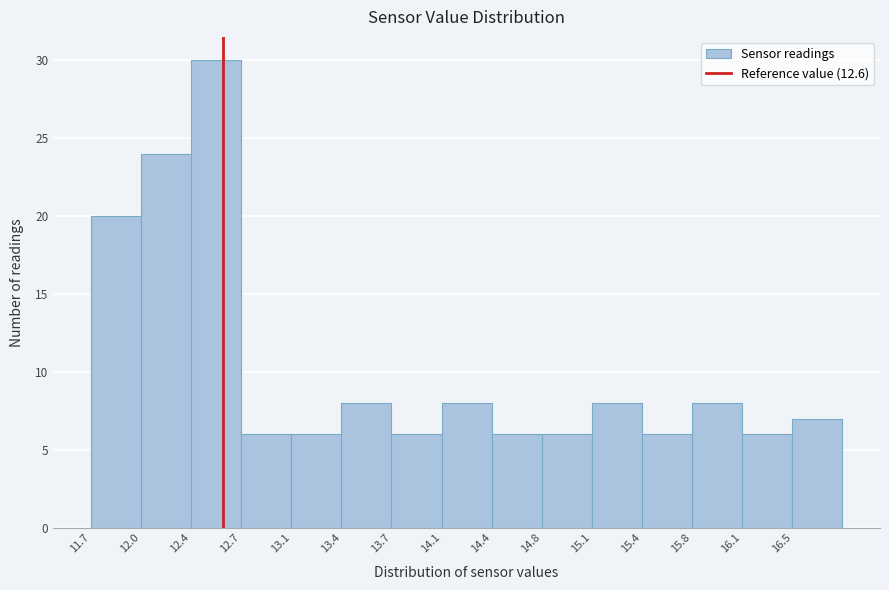

Over which range of the x-axis is the bar tallest?

12.38 to 12.72